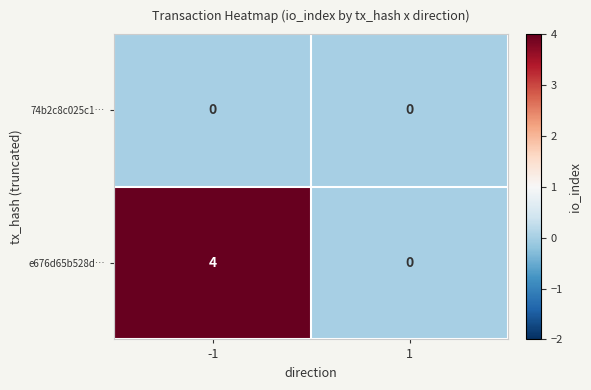

What is the difference between the e676d65b528d… values at 1 and -1?

4